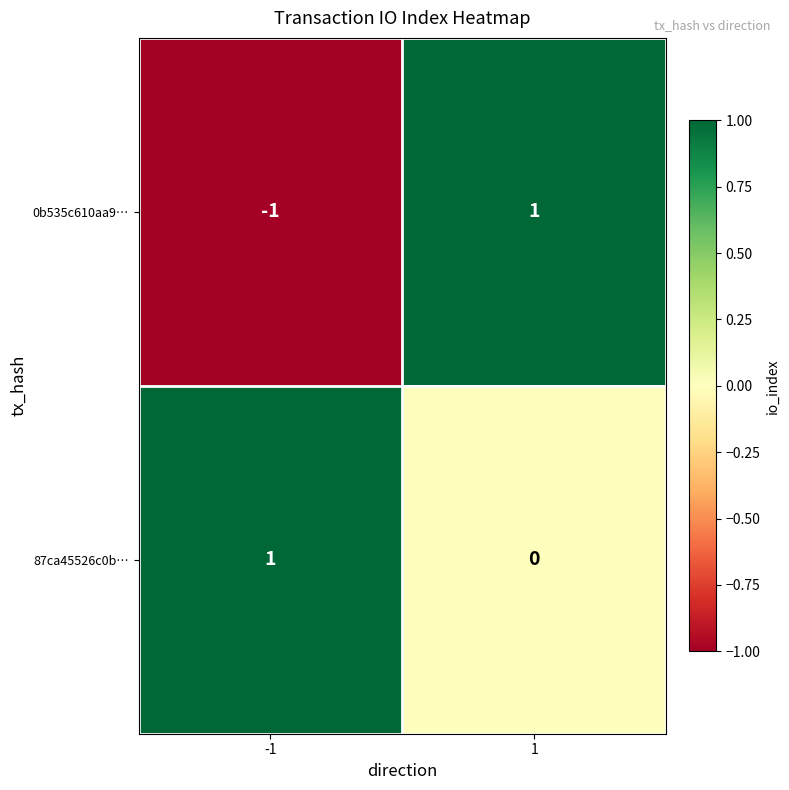

The 87ca45526c0b… series shows 0 at -1. True or false?

False